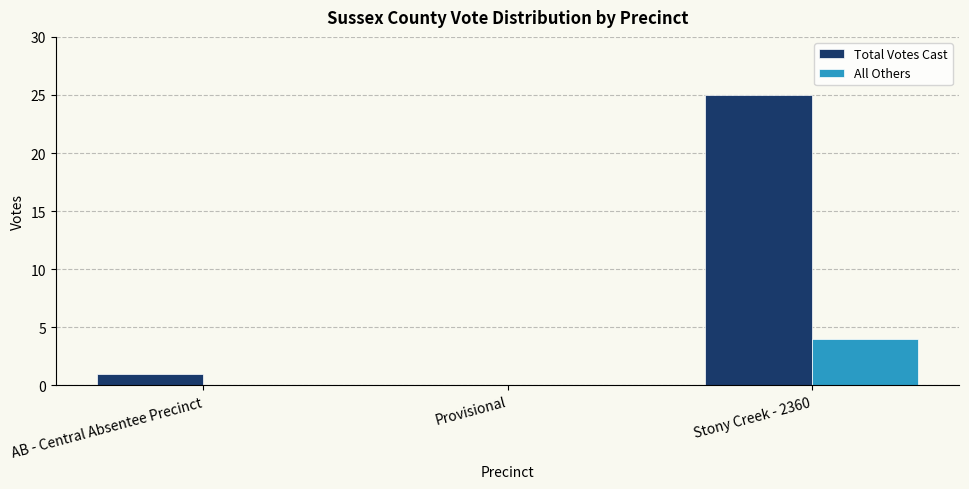

Between Provisional and Stony Creek - 2360, which series saw the biggest shift?

Total Votes Cast